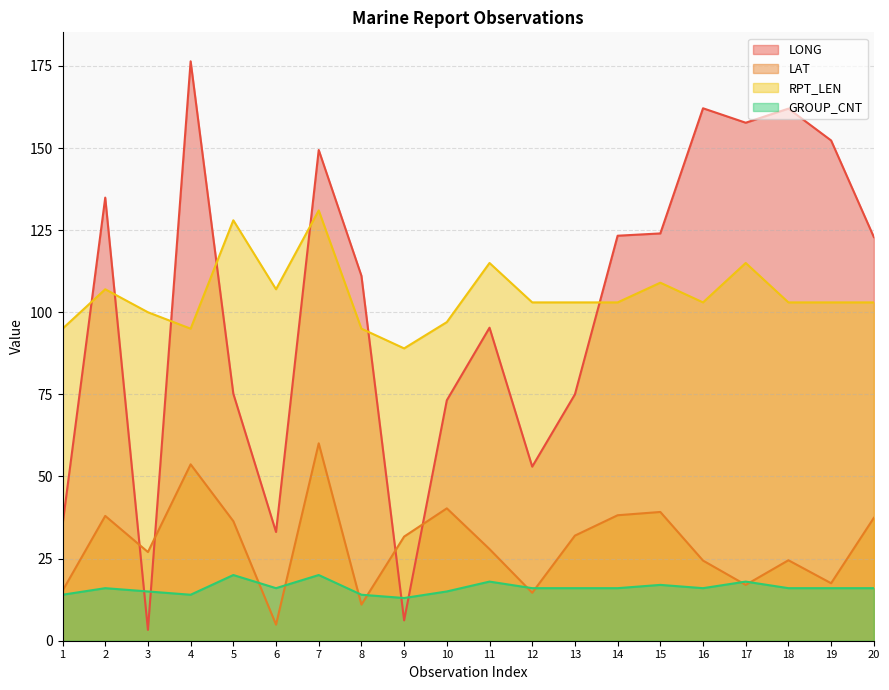

What is the difference between the second highest and second lowest values in the LONG series?

155.9